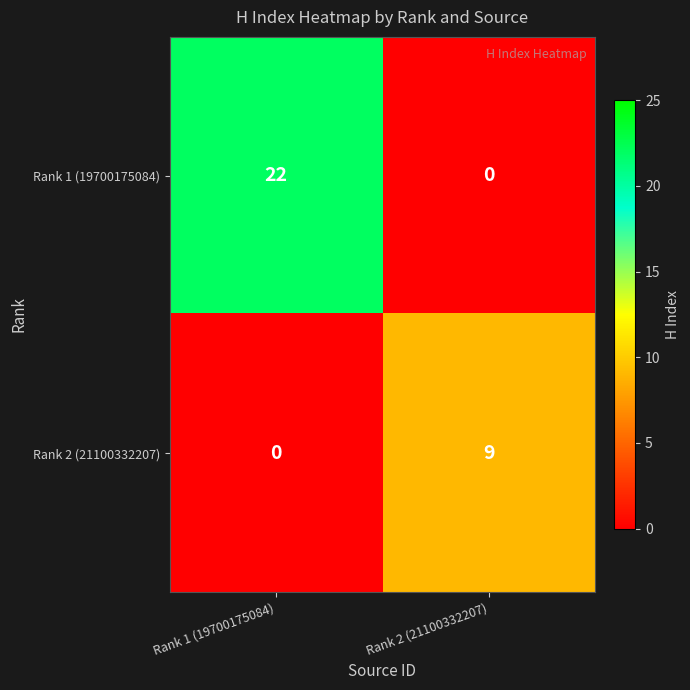

At which label does Rank 1 (19700175084) reach its peak?

Rank 1 (19700175084)